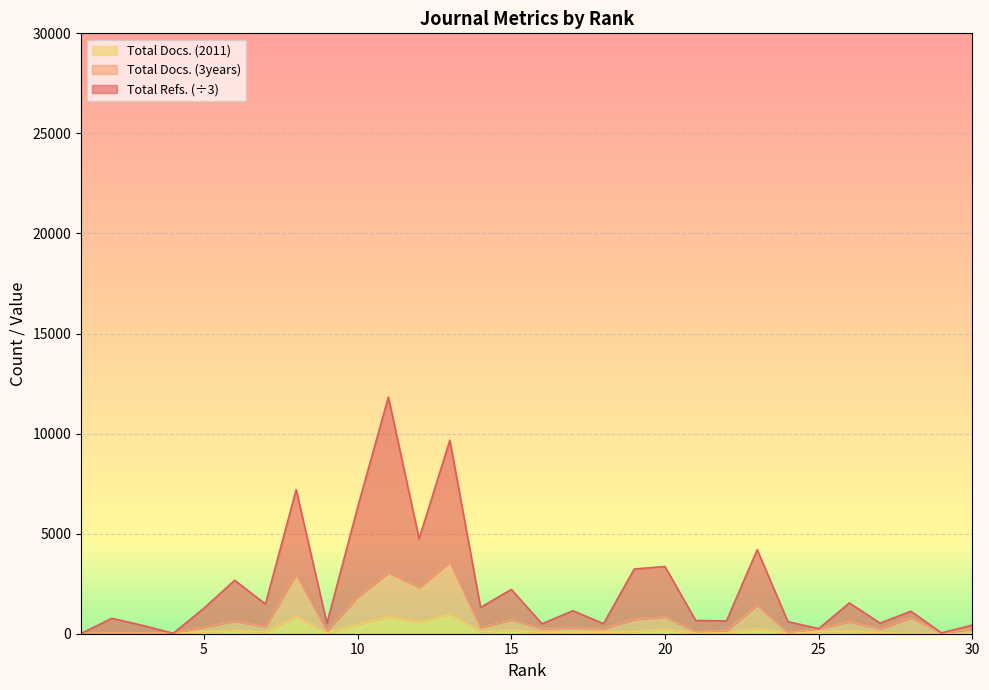

Reading left to right, transcribe all the data shown in this chart.

Total Docs. (2011): 1.0	28.0	30.0	19.0	100.0	151.0	91.0	852.0	38.0	474.0	840.0	579.0	967.0	101.0	175.0	57.0	86.0	57.0	100.0	227.0	22.0	40.0	264.0	19.0	100.0	131.0	45.0	18.0	3.0	6.0
Total Docs. (3years): 1.0	34.0	30.0	19.0	335.0	628.0	355.0	2974.0	135.0	1840.0	3052.0	2320.0	3577.0	311.0	702.0	248.0	300.0	254.0	717.0	844.0	103.0	160.0	1422.0	59.0	255.0	603.0	236.0	798.0	25.0	246.0
Total Refs.: 9.7	770.3	418.0	19.0	1276.3	2670.7	1482.7	7195.0	519.7	6317.3	11825.7	4747.3	9669.3	1315.0	2213.3	495.3	1148.7	501.3	3233.3	3360.3	660.7	638.0	4199.7	603.0	255.0	1538.0	530.3	1123.7	40.7	433.3